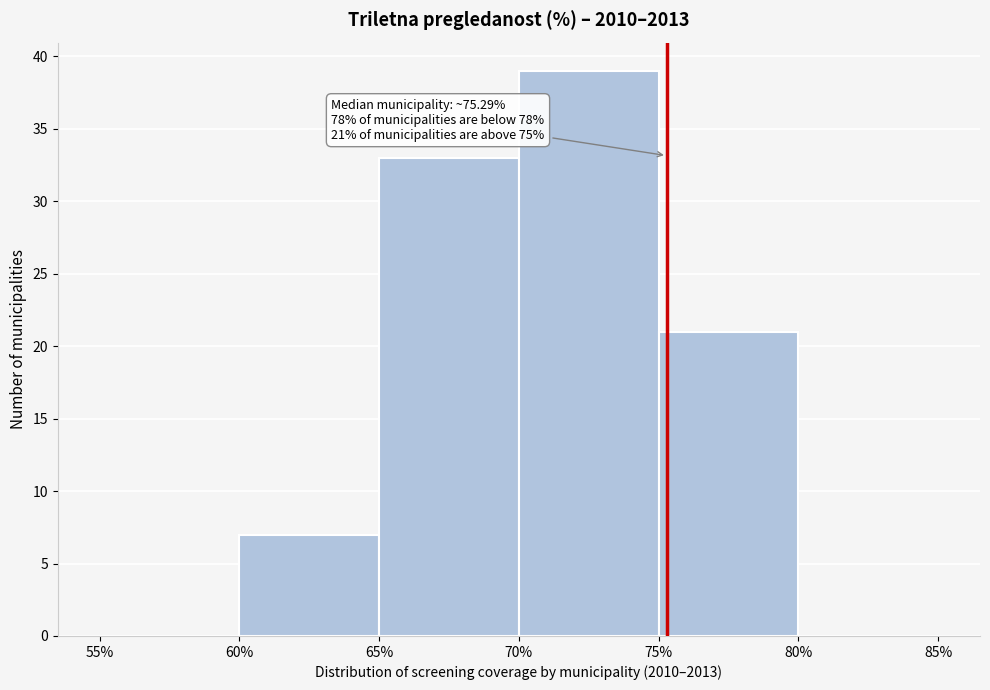

Over which range of the x-axis is the bar tallest?

70% to 75%